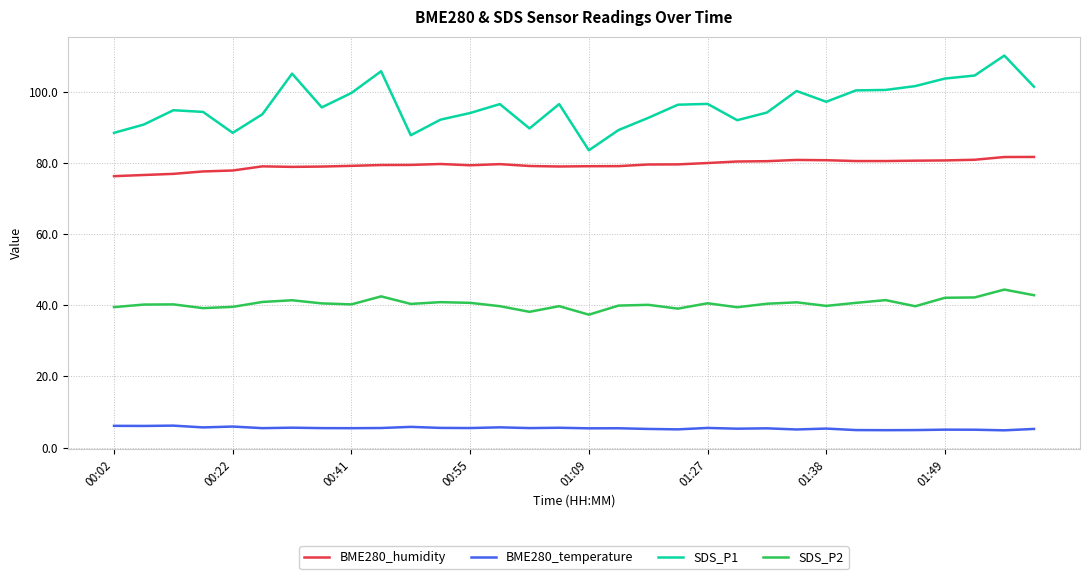

Does the chart have visible grid lines?

Yes